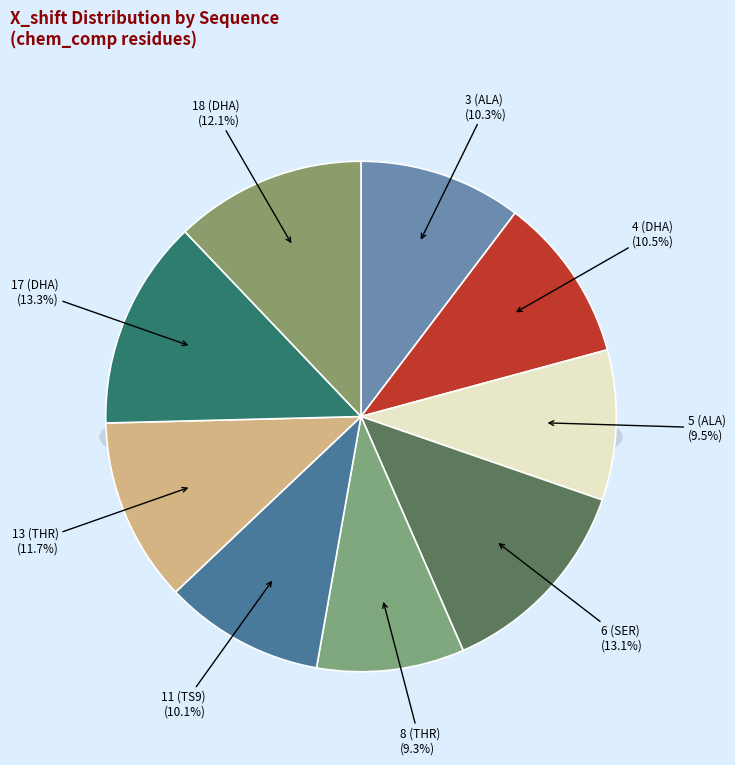

True or false: 5 (ALA) accounts for 10% of the total.

True